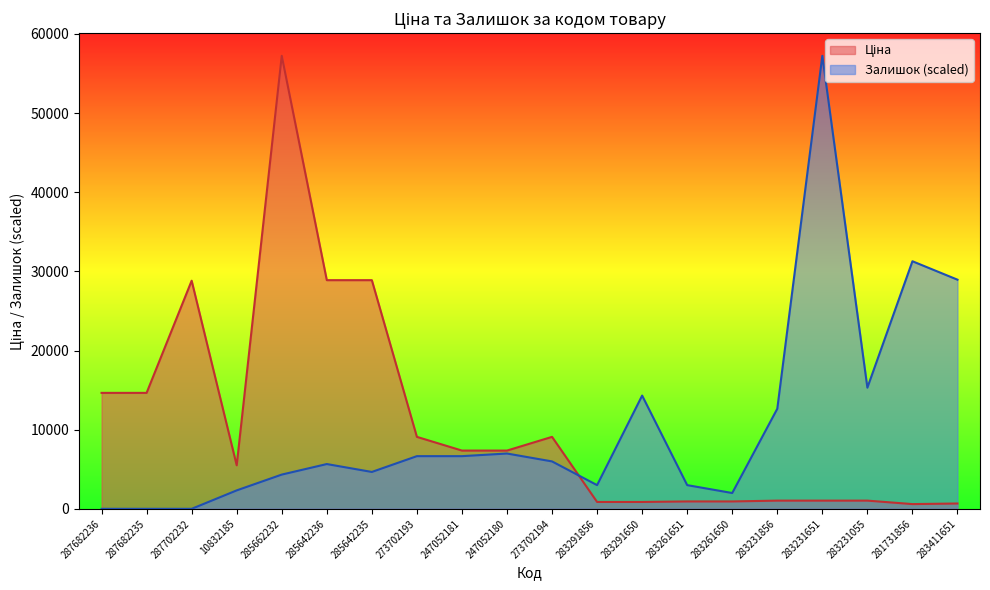

How many distinct data groups are displayed?

2